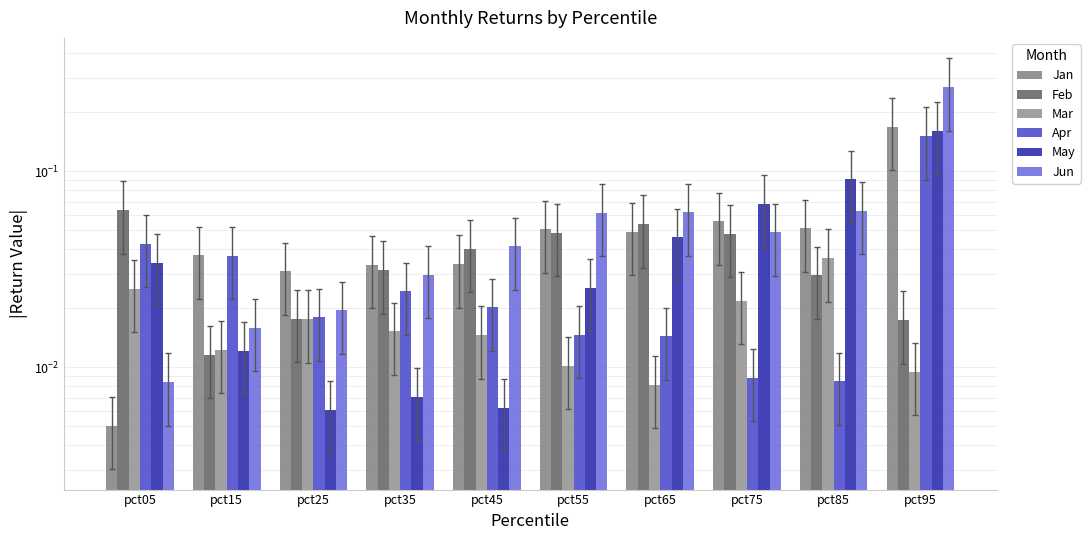

What is the total value across all series at pct15?

0.1